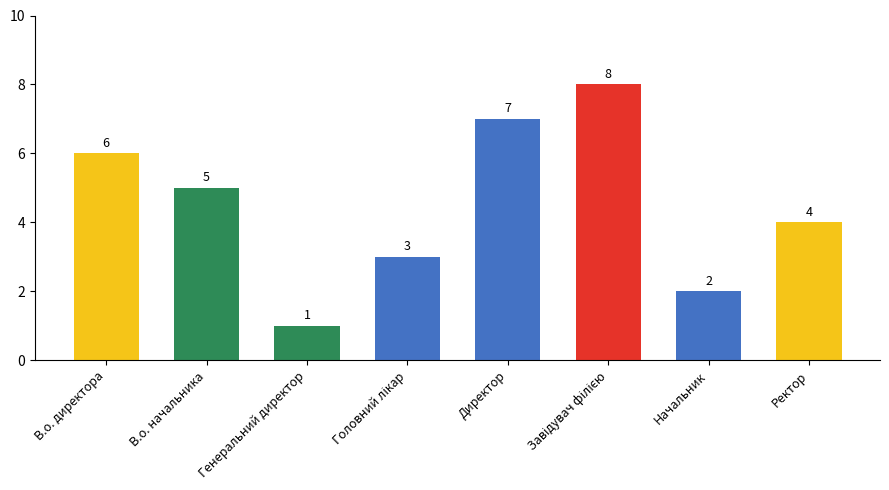

Reading right to left, what are all the values shown in this chart?

4	2	8	7	3	1	5	6